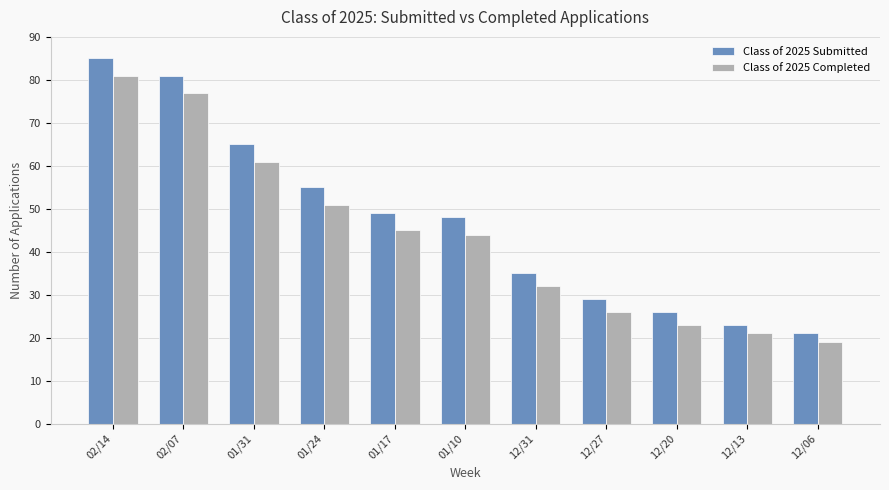

Read the Class of 2025 Completed value at 12/20.

23